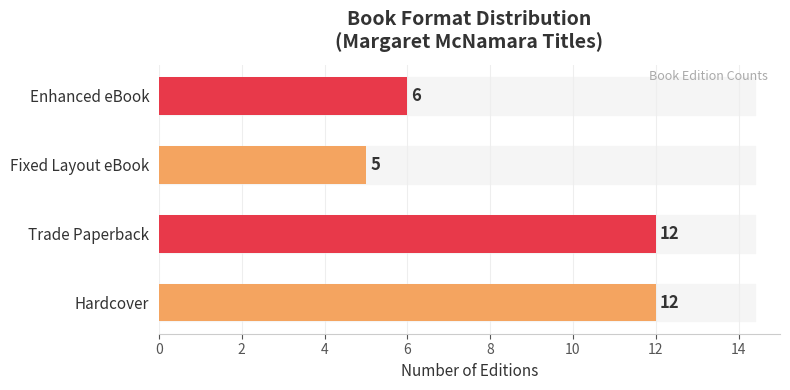

What is the difference between the values at Fixed Layout eBook and Hardcover?

7